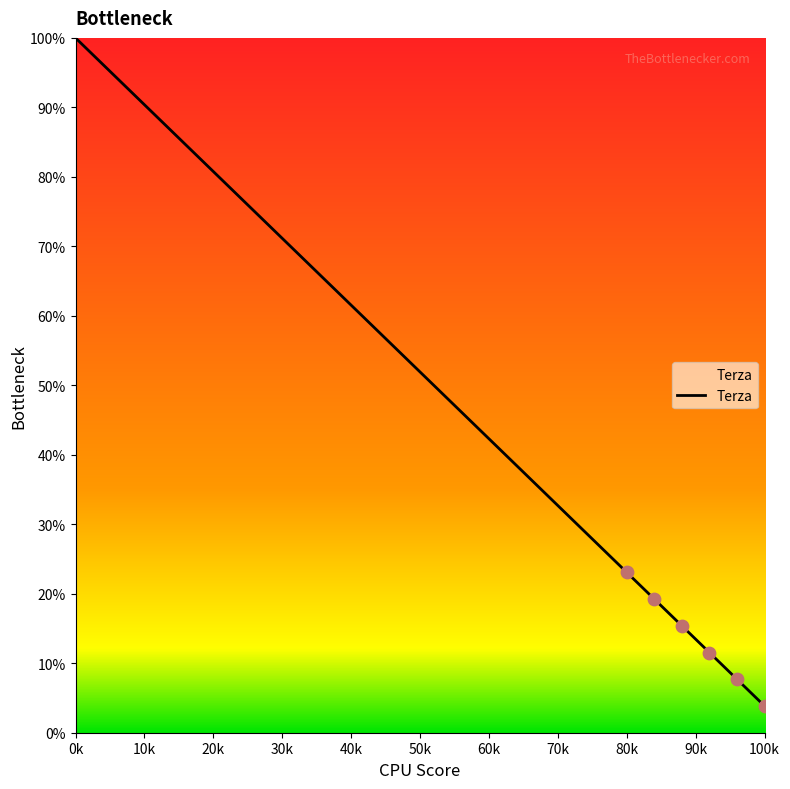

What is the greatest value displayed?

100.0